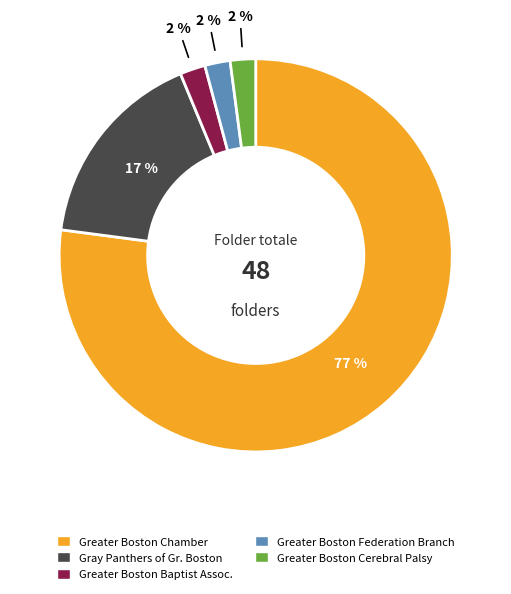

Do Greater Boston Cerebral Palsy and Greater Boston Federation Branch together represent more than half of the pie?

No